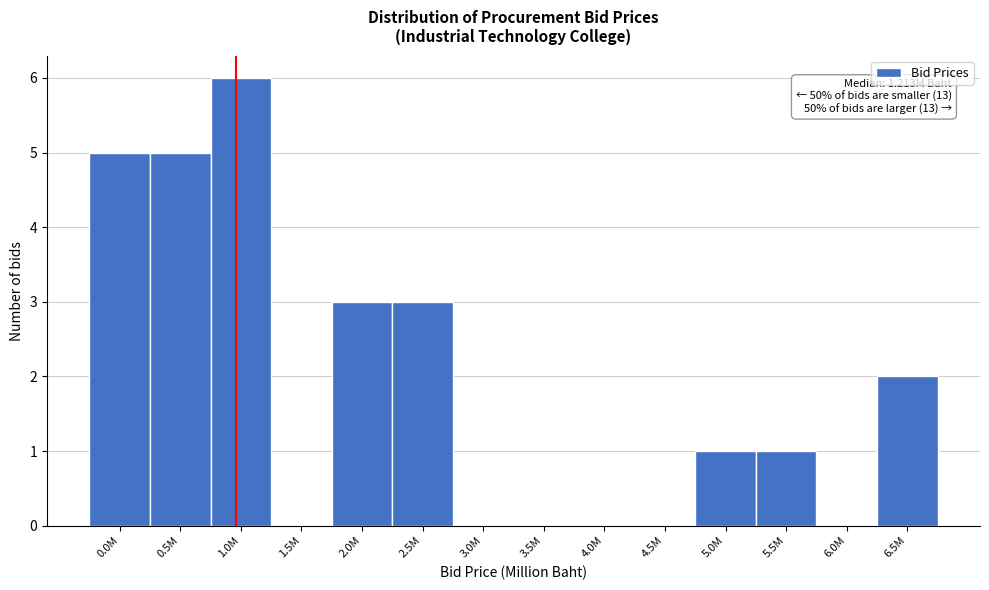

Reading left to right, what are all the values shown in this chart?

0.0M=5	0.5M=5	1.0M=6	1.5M=0	2.0M=3	2.5M=3	3.0M=0	3.5M=0	4.0M=0	4.5M=0	5.0M=1	5.5M=1	6.0M=0	6.5M=2